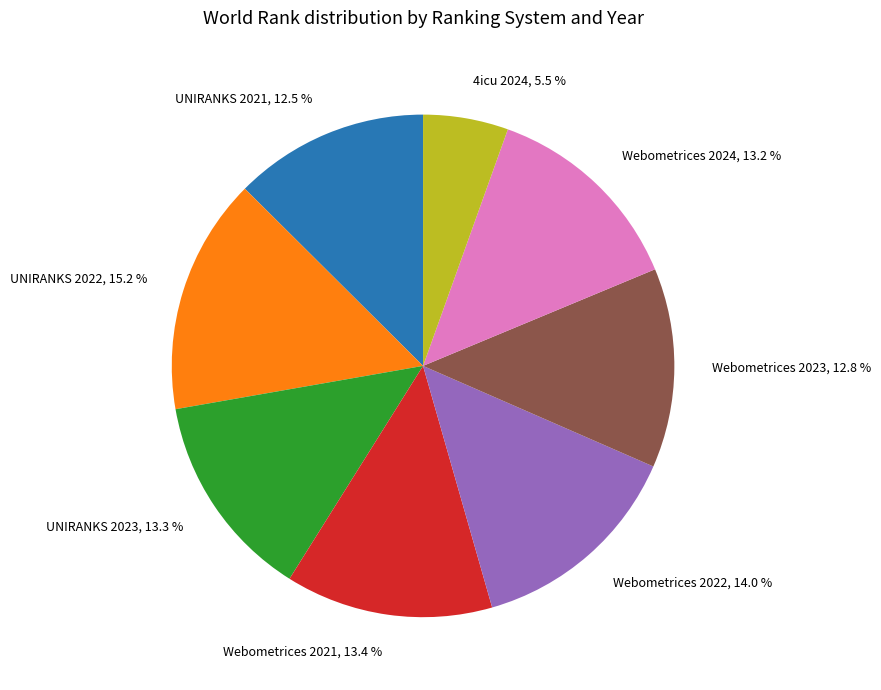

Which has a higher value, UNIRANKS 2022 or UNIRANKS 2021?

UNIRANKS 2022